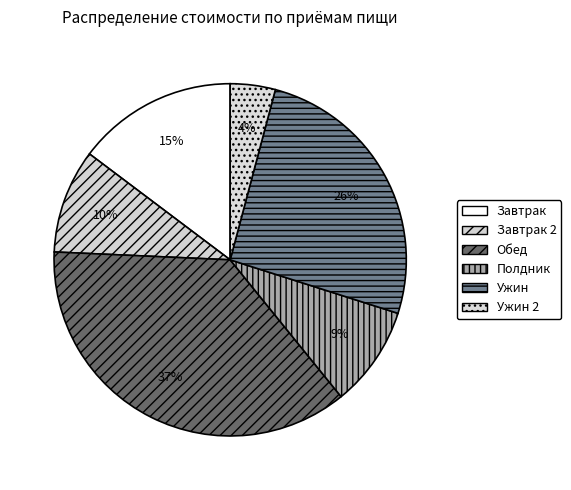

Which slice is the largest?

Обед